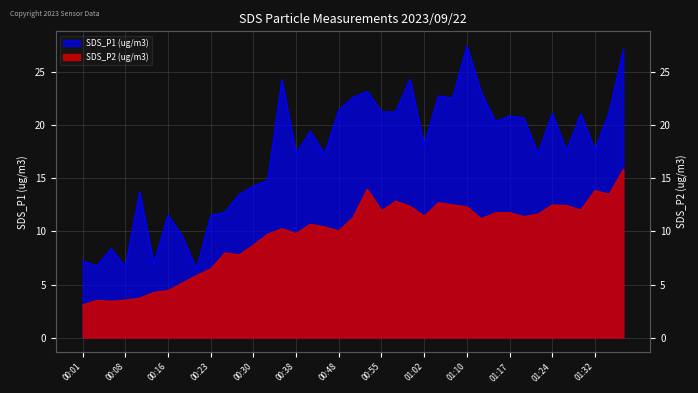

What is the maximum value shown in the chart?

27.5